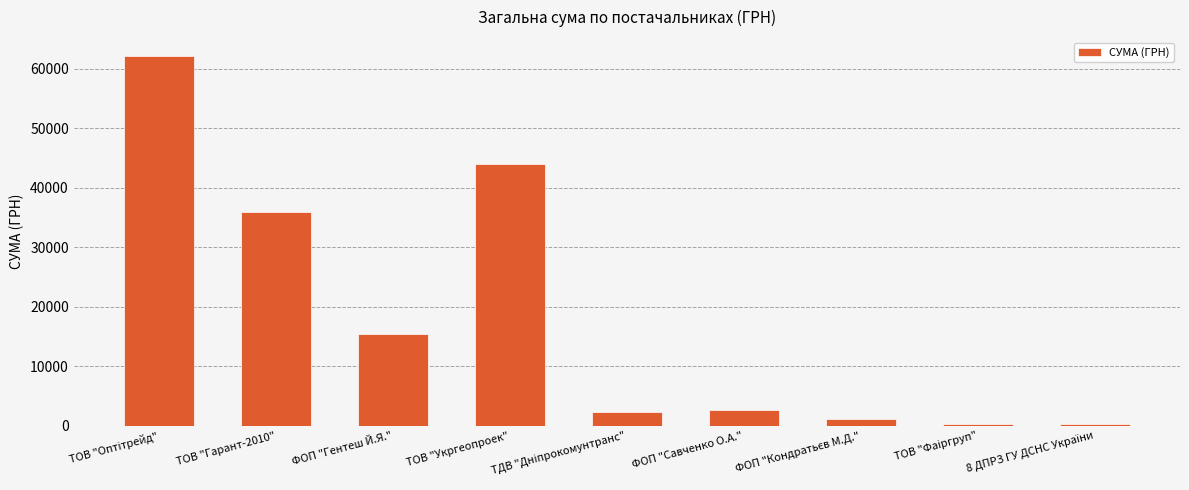

What is the average value?

18248.3